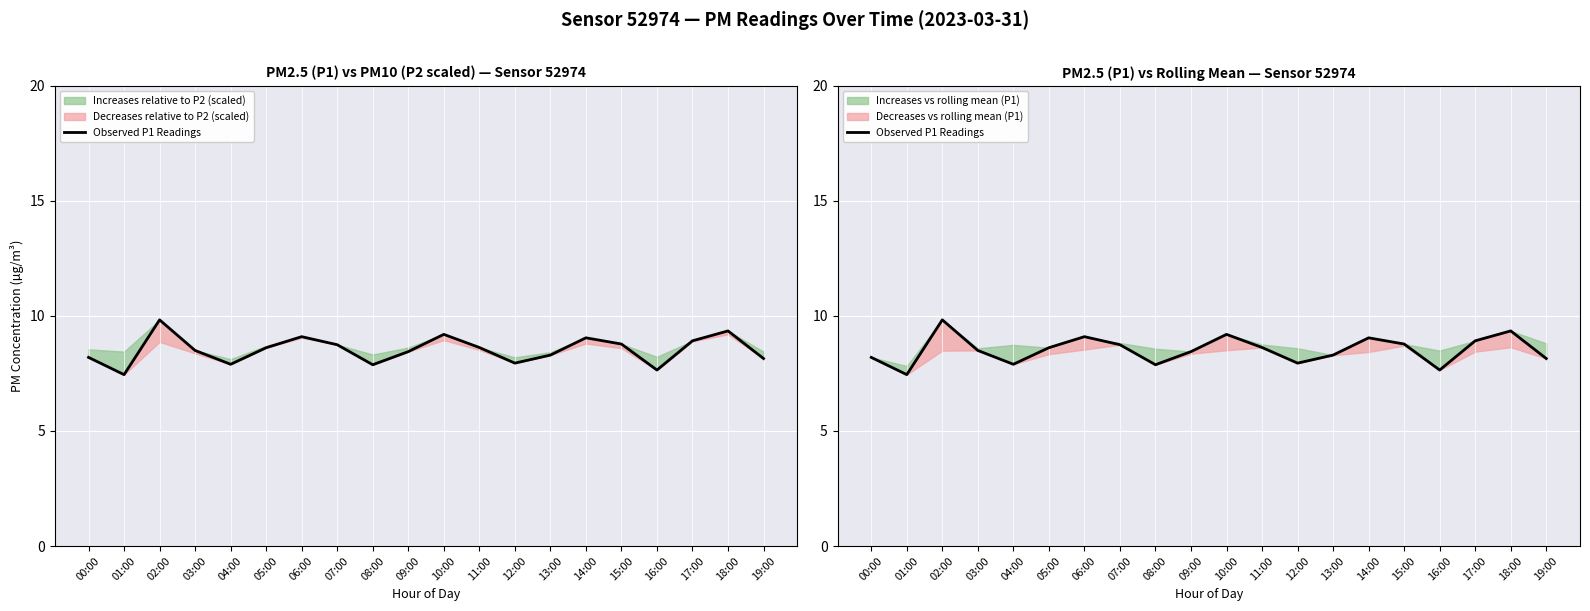

What is the value of the 9th point from the left?

7.9